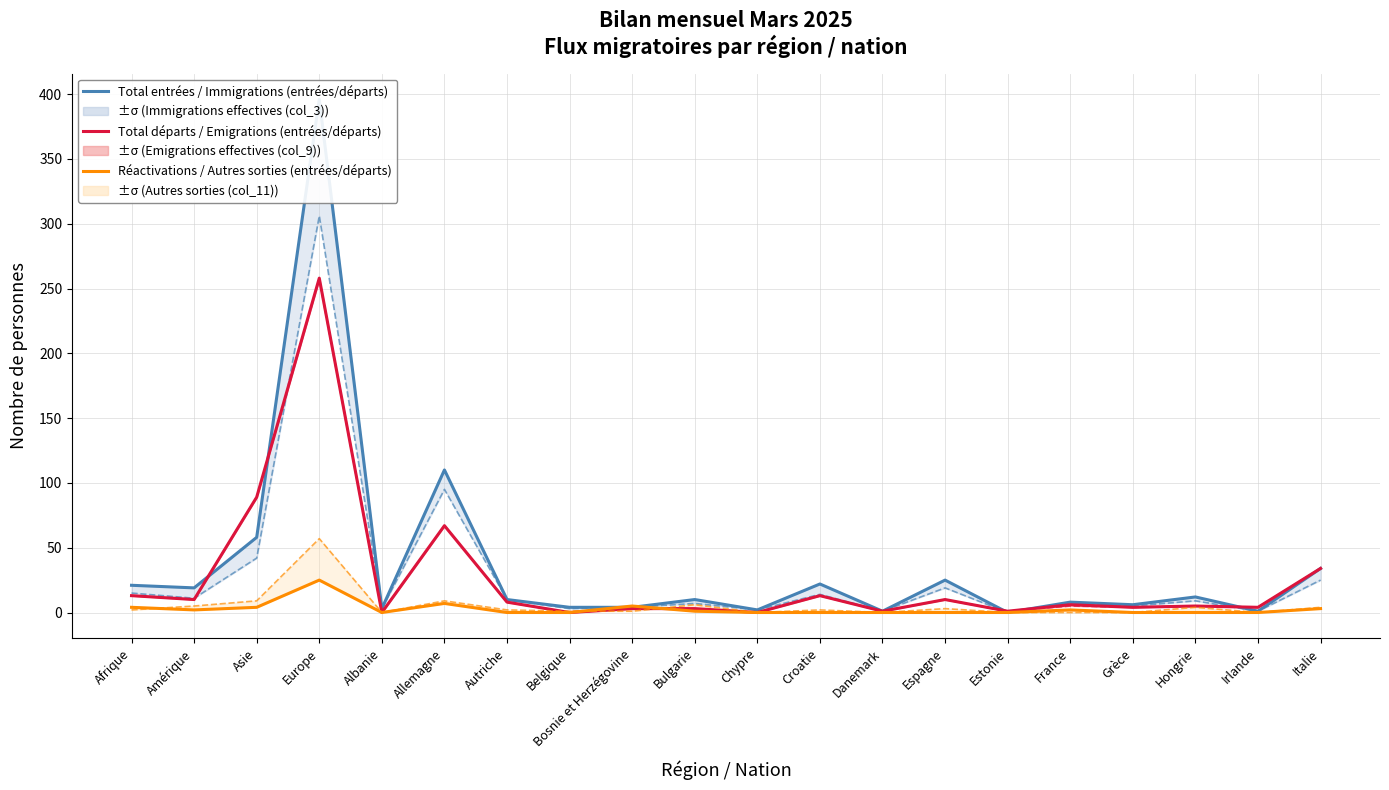

What is the value of the Total entrées / Immigrations (entrées/départs) point at the 14th from the left?

25